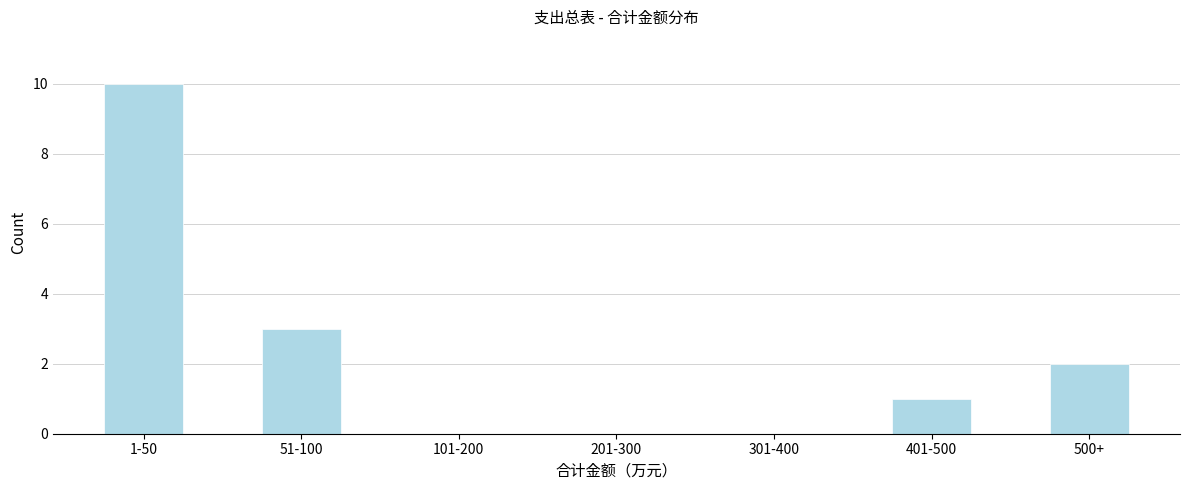

Reading left to right, what are all the values shown in this chart?

1-50=10	51-100=3	101-200=0	201-300=0	301-400=0	401-500=1	500+=2